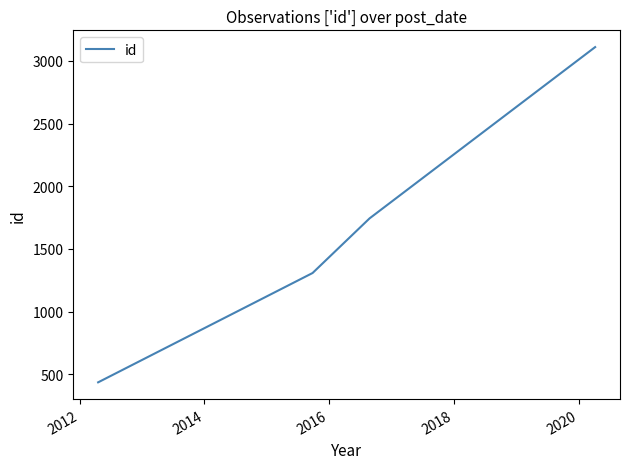

How many lines are shown in the chart?

1